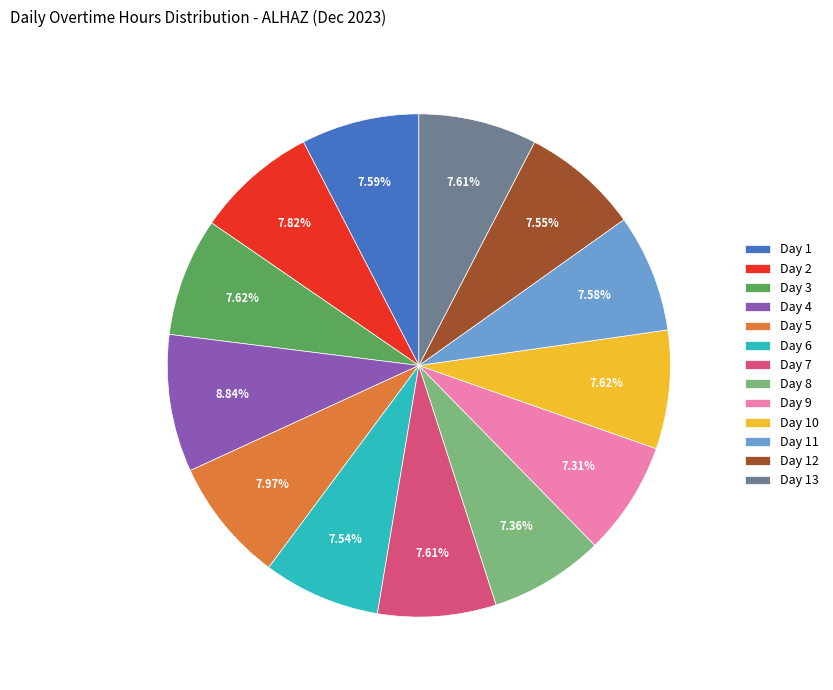

What portion of the pie excludes Day 3?

92.4%